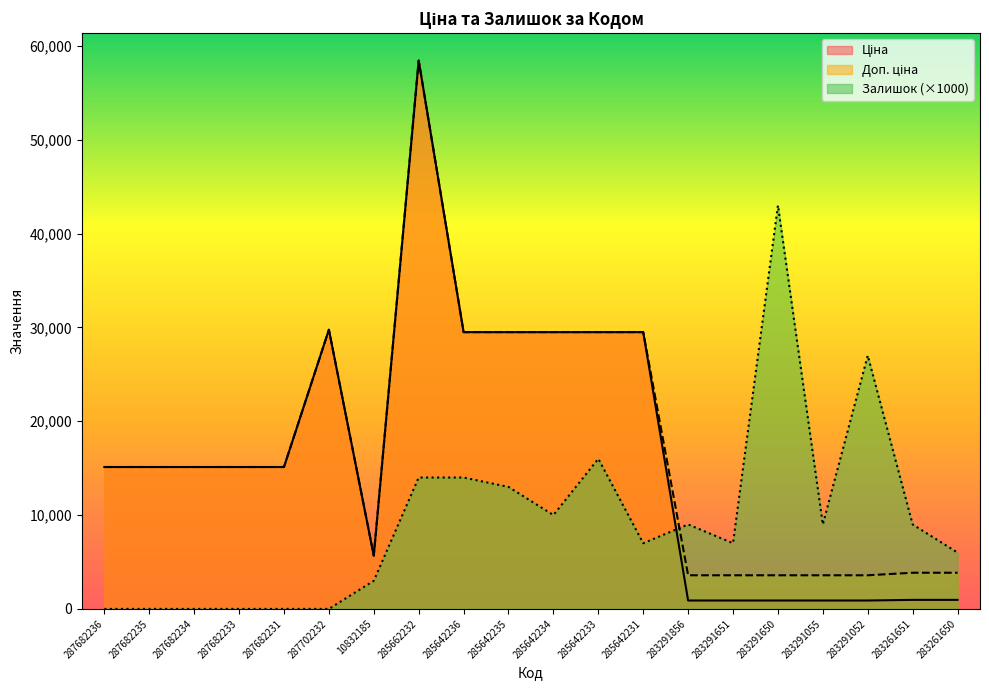

After their last crossing, which series has the higher values: Залишок or Доп. ціна?

Залишок